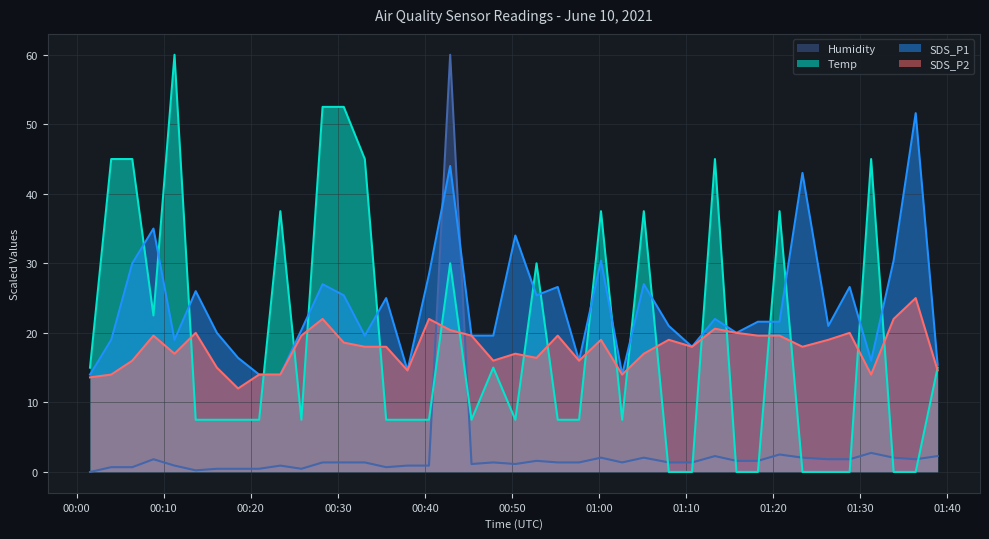

True or false: Humidity and SDS_P2 intersect in this chart.

True